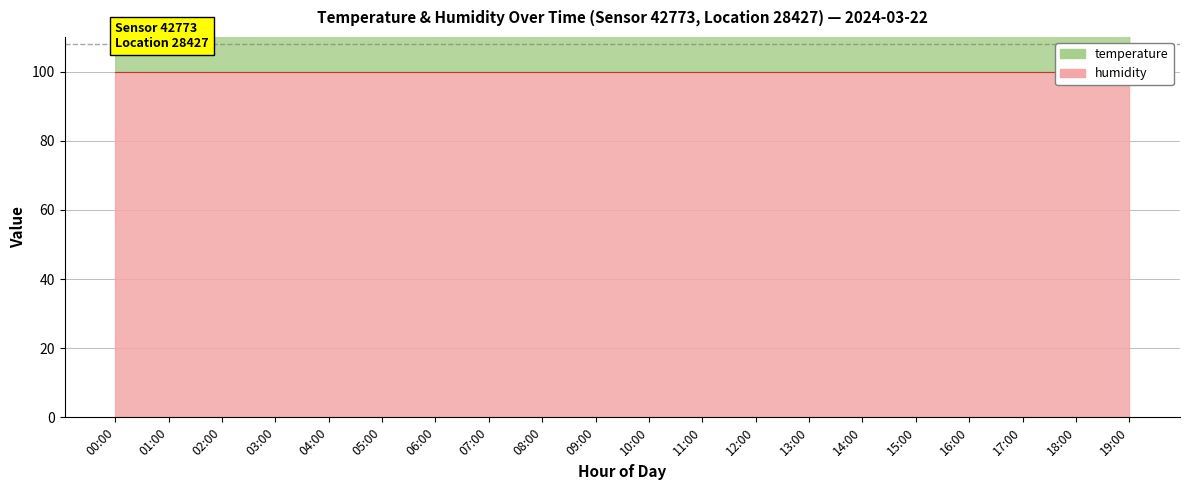

Does the chart have visible grid lines?

Yes